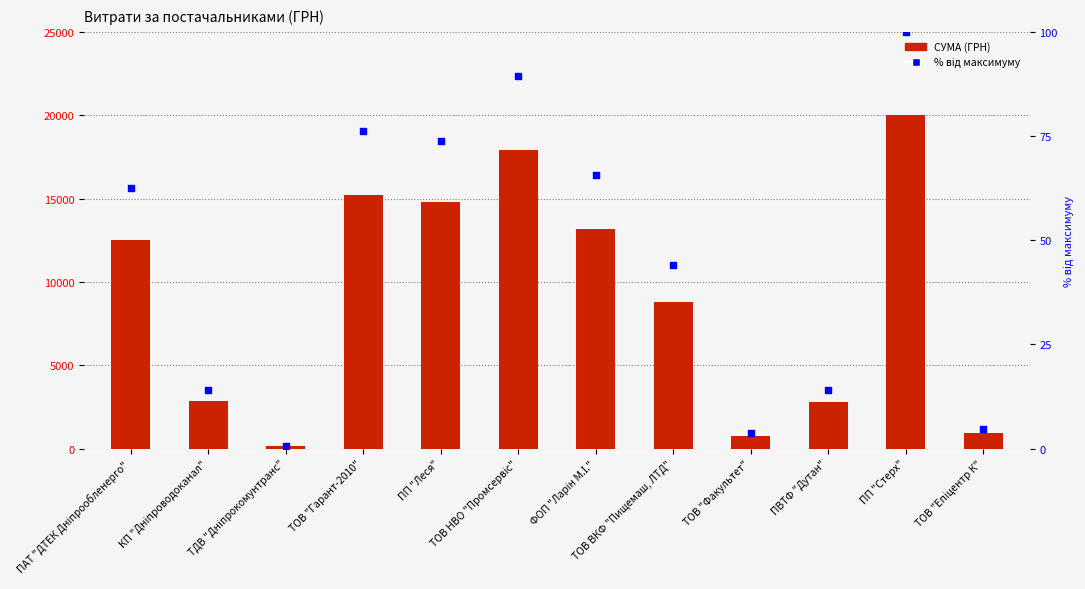

Which series contains the lowest Y value?

% від максимуму